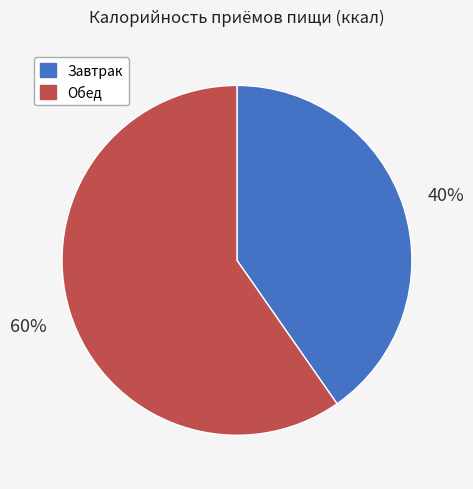

What is the ratio of the value at Обед to the value at Завтрак?

1.5